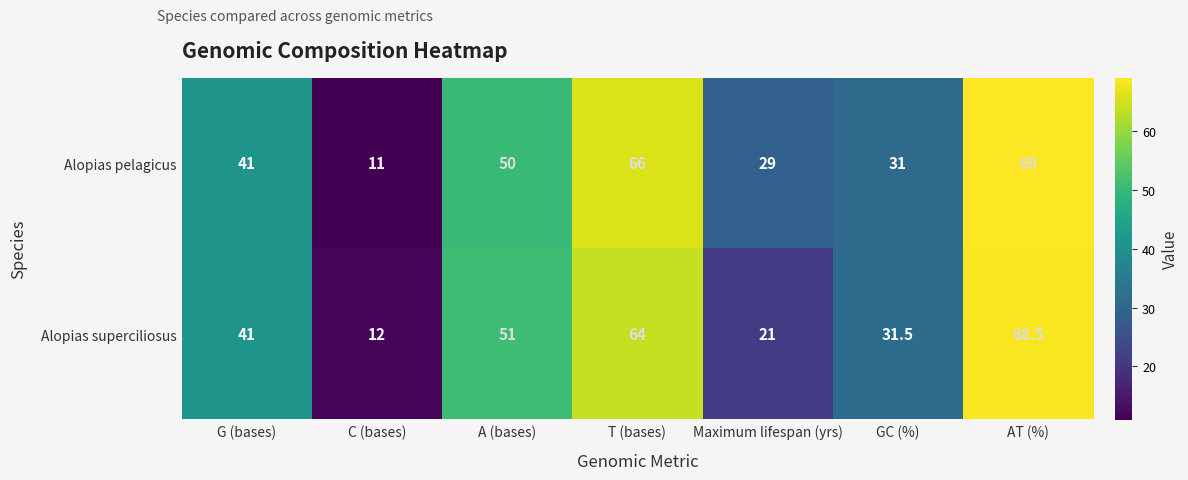

Rank the series at Maximum lifespan (yrs) from highest to lowest value.

Alopias pelagicus, Alopias superciliosus